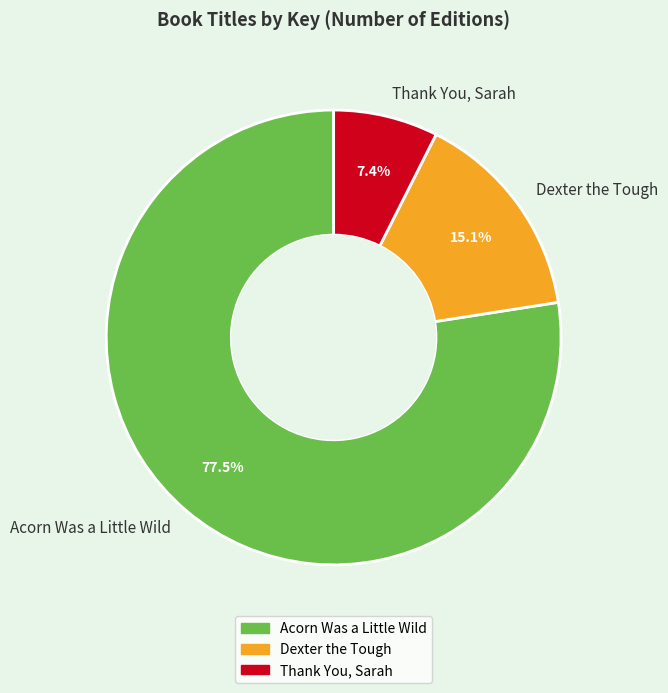

Is it true that Dexter the Tough is 15% of the pie?

True